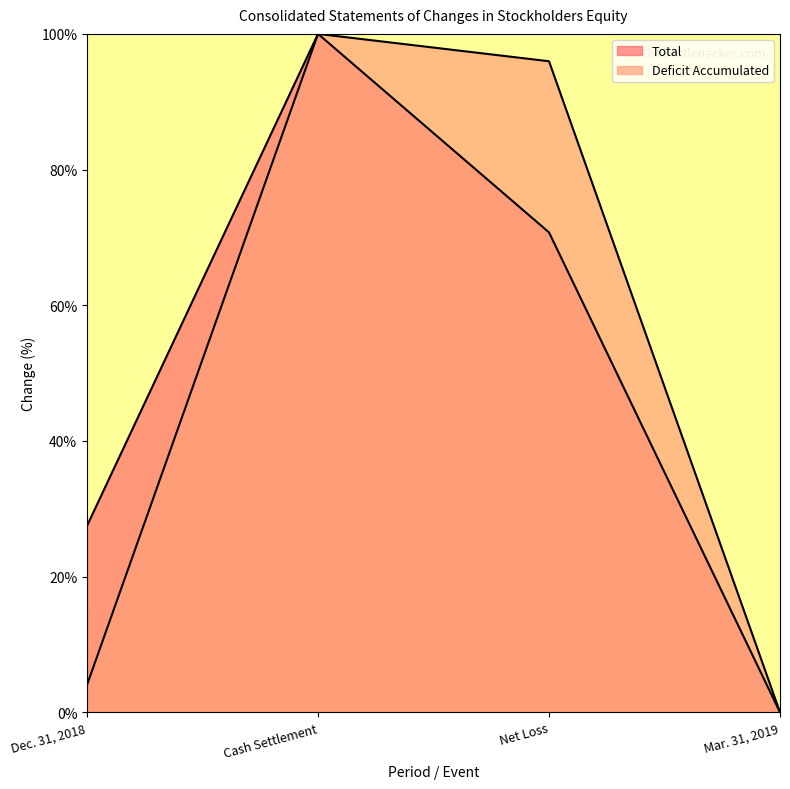

In Deficit Accumulated, how many points are higher than both neighbors (excluding endpoints)?

1